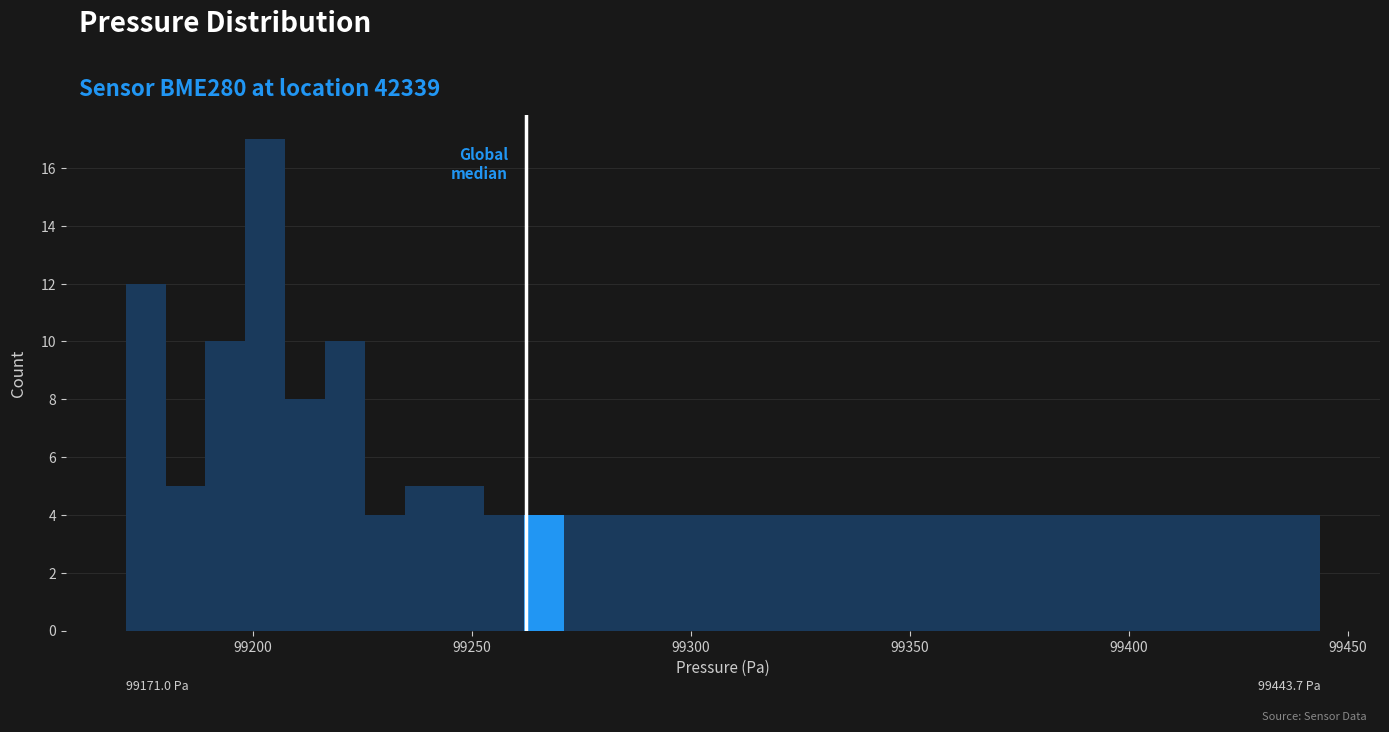

Read against the x-axis, roughly where is the centre of the tallest bar?

99205